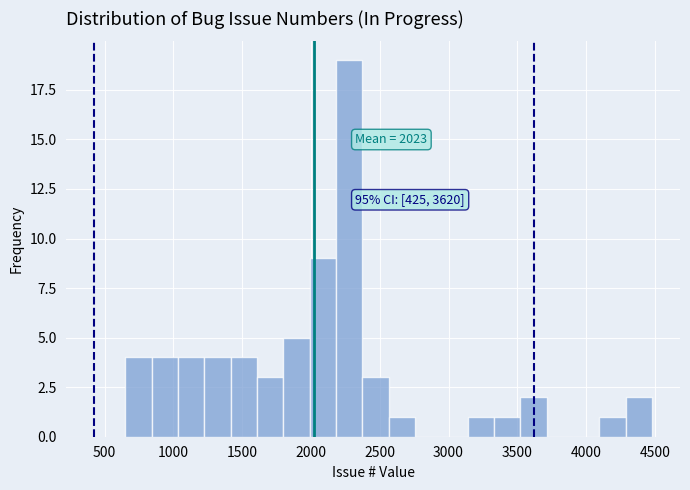

Read against the x-axis, roughly where is the centre of the tallest bar?

2300